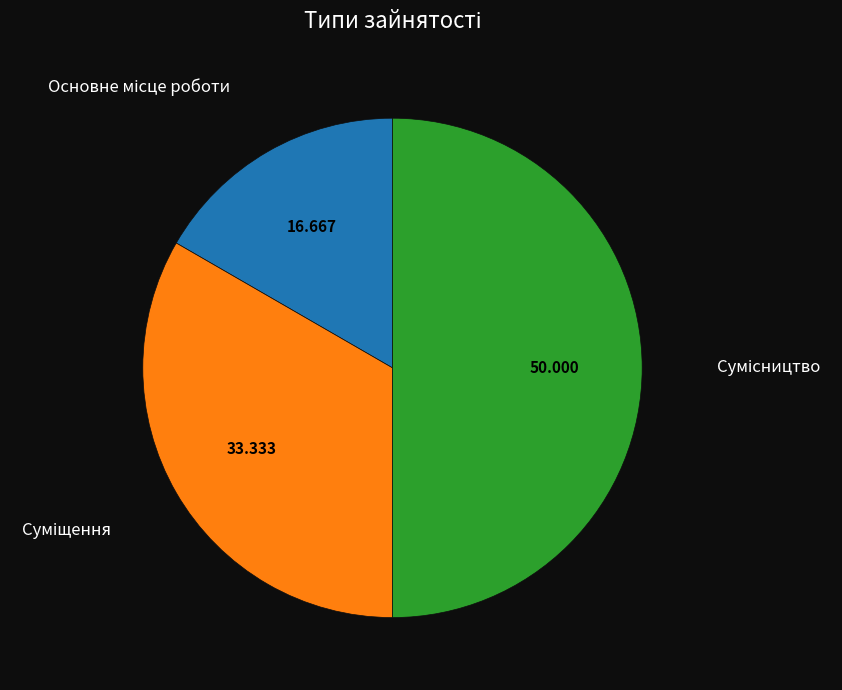

Count the number of slices in the pie.

3